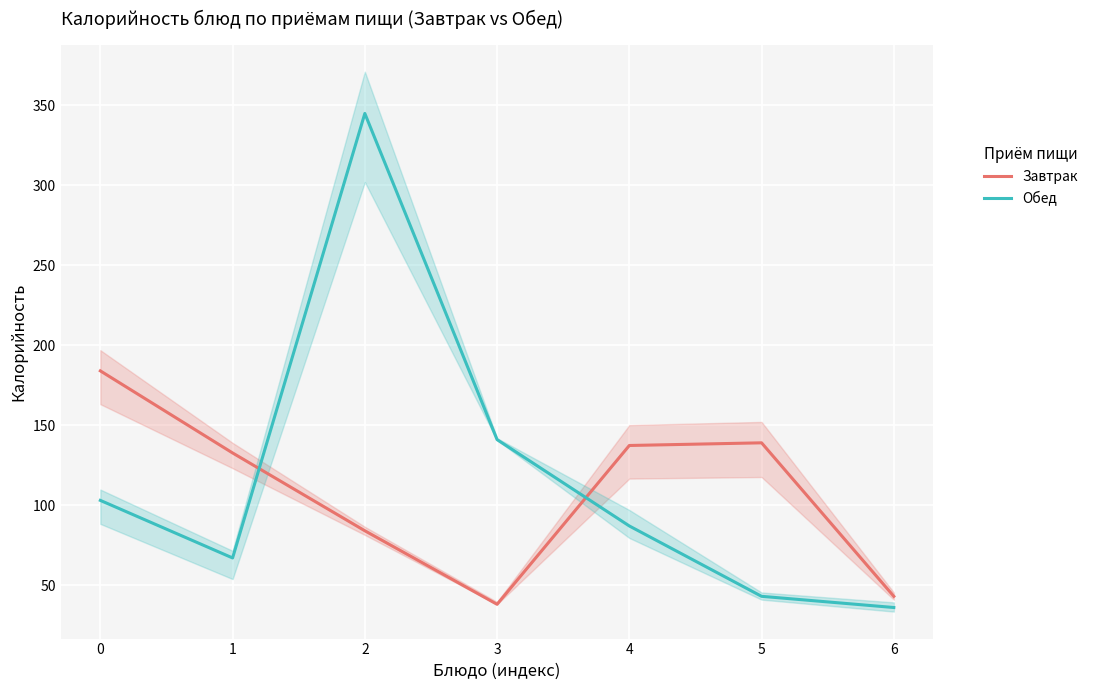

What is the lowest value of the Завтрак series?

38.0